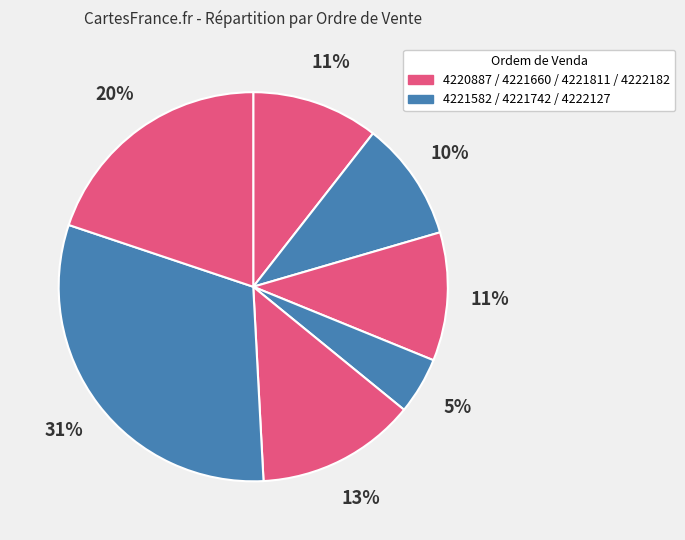

Which category has the biggest portion of the pie?

4222127